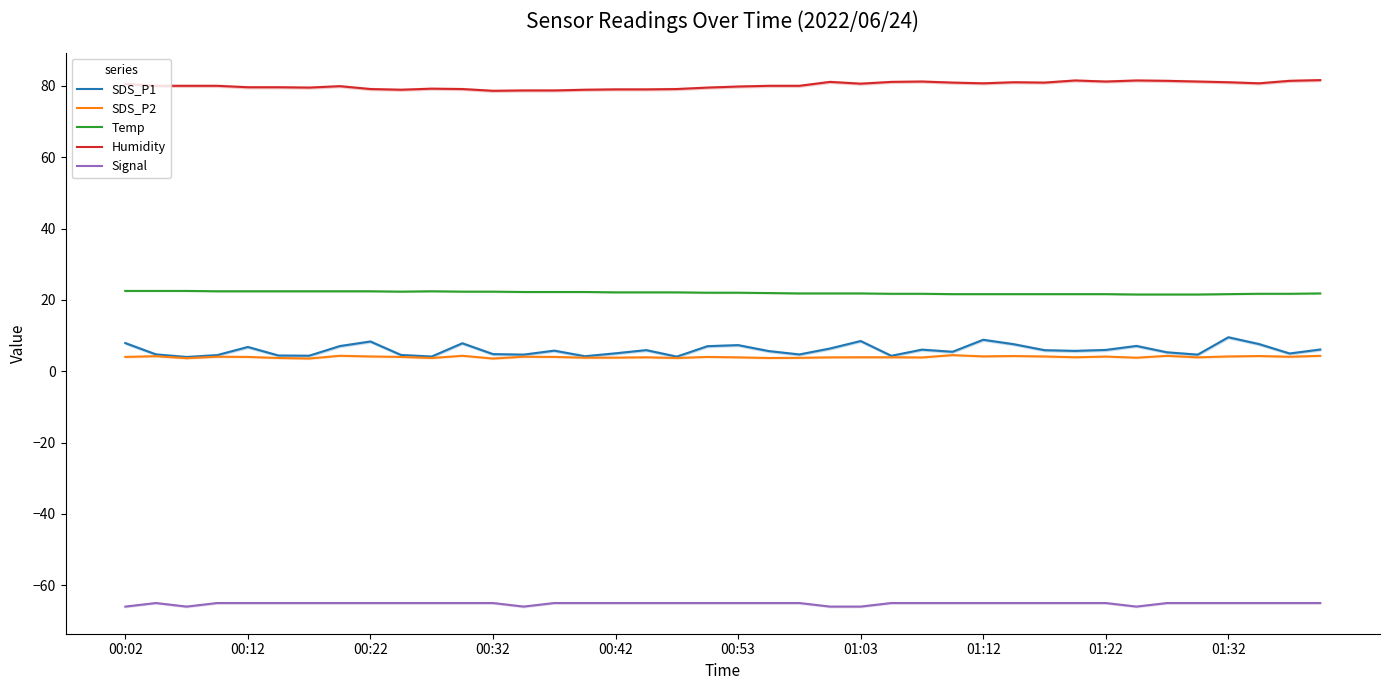

Reading right to left, list all the values displayed in this chart.

SDS_P1: 6.1	5.0	7.6	9.5	4.6	5.3	7.1	6.0	5.7	5.9	7.5	8.8	5.4	6.0	4.3	8.4	6.3	4.7	5.6	7.3	7.0	4.1	5.9	5.0	4.2	5.8	4.6	4.8	7.8	4.1	4.5	8.3	7.0	4.3	4.4	6.8	4.5	4.0	4.7	7.9
SDS_P2: 4.3	4.0	4.2	4.1	3.9	4.3	3.8	4.1	3.9	4.1	4.2	4.2	4.5	3.9	3.9	3.9	3.9	3.8	3.7	3.9	4.0	3.7	3.9	3.8	3.8	4.0	4.0	3.5	4.3	3.7	4.0	4.1	4.3	3.5	3.7	4.0	4.0	3.6	4.2	4.0
Temp: 21.8	21.7	21.7	21.6	21.5	21.5	21.5	21.6	21.6	21.6	21.6	21.6	21.6	21.7	21.7	21.8	21.8	21.8	21.9	22.0	22.0	22.1	22.1	22.1	22.2	22.2	22.2	22.3	22.3	22.4	22.3	22.4	22.4	22.4	22.4	22.4	22.4	22.5	22.5	22.5
Humidity: 81.6	81.4	80.7	81.0	81.2	81.4	81.5	81.2	81.5	80.9	81.0	80.7	80.9	81.2	81.1	80.6	81.1	80.0	80.0	79.8	79.5	79.1	79.0	79.0	78.9	78.7	78.7	78.6	79.1	79.2	78.9	79.1	79.9	79.5	79.6	79.6	80.0	80.0	80.0	80.5
Signal: -65.0	-65.0	-65.0	-65.0	-65.0	-65.0	-66.0	-65.0	-65.0	-65.0	-65.0	-65.0	-65.0	-65.0	-65.0	-66.0	-66.0	-65.0	-65.0	-65.0	-65.0	-65.0	-65.0	-65.0	-65.0	-65.0	-66.0	-65.0	-65.0	-65.0	-65.0	-65.0	-65.0	-65.0	-65.0	-65.0	-65.0	-66.0	-65.0	-66.0